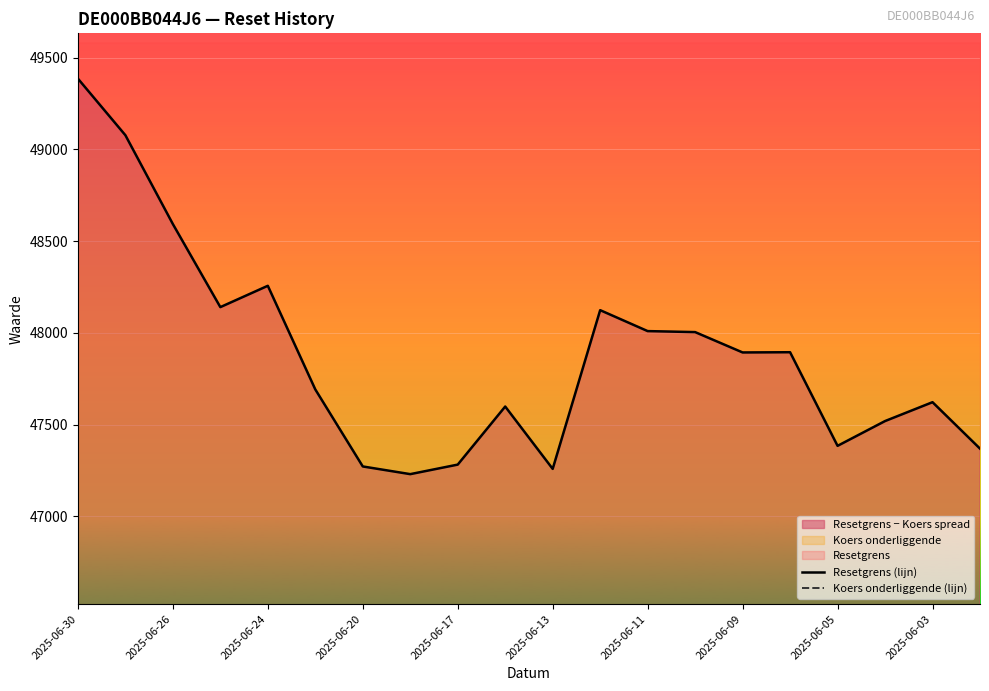

Reading left to right, list all the values displayed in this chart.

Resetgrens (lijn): 49386.1	49077.6	48593.3	48140.3	48256.6	47691.6	47271.6	47229.7	47281.7	47598.3	47258.4	48123.7	48009.6	48004.1	47893.2	47894.4	47384.0	47519.1	47622.0	47368.8
Koers onderliggende (lijn): 44094.8	43819.3	43386.8	42982.4	43089.0	42581.8	42206.8	42171.7	42215.8	42515.1	42197.8	42967.6	42865.8	42866.9	42761.8	42762.9	42319.7	42427.7	42519.6	42305.5